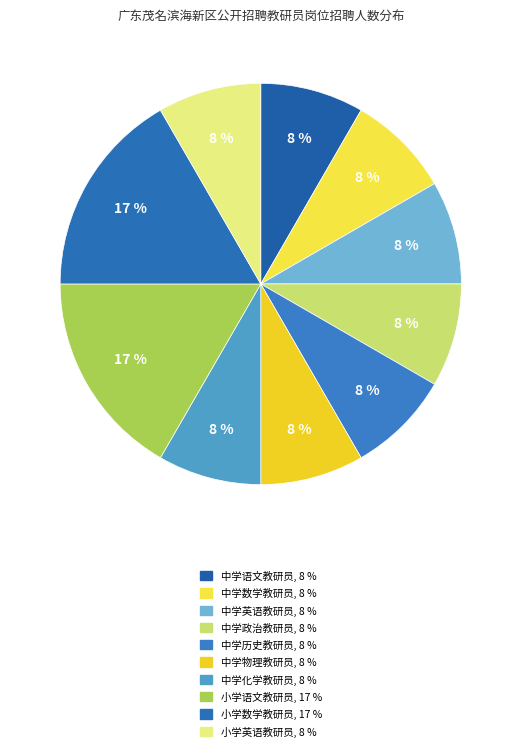

To the nearest percent, what percentage of the pie is 中学历史教研员?

8%